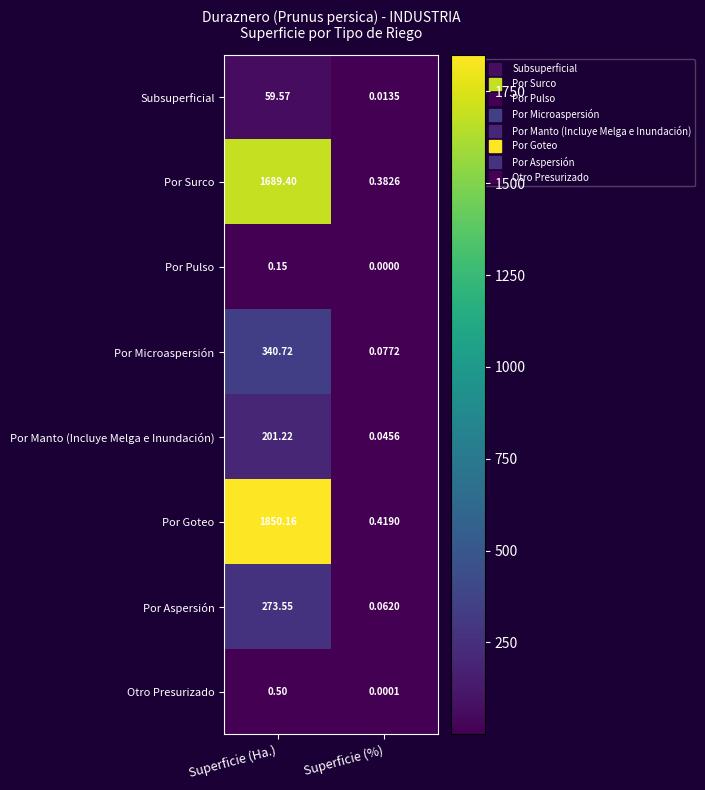

Rank the series by their maximum value, from lowest to highest.

Por Pulso, Otro Presurizado, Subsuperficial, Por Manto (Incluye Melga e Inundación), Por Aspersión, Por Microaspersión, Por Surco, Por Goteo